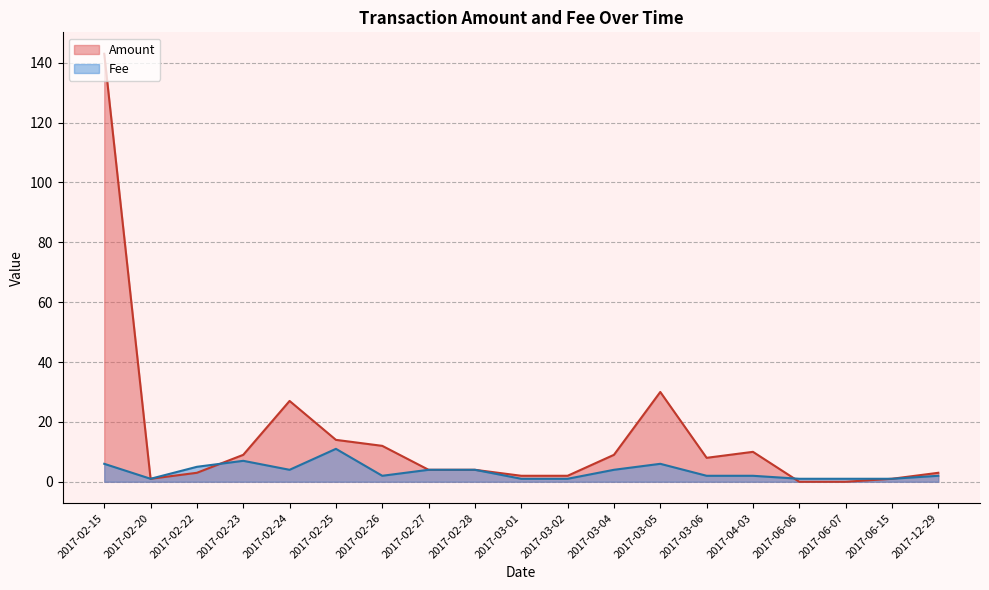

What are all the series names shown in the legend?

Amount, Fee